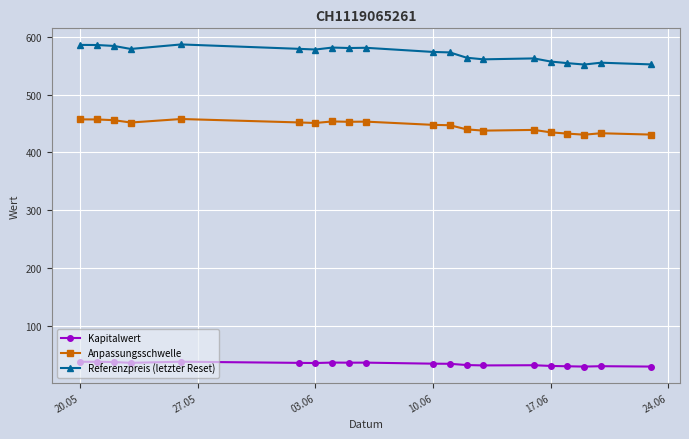

How many lines are shown in the chart?

3